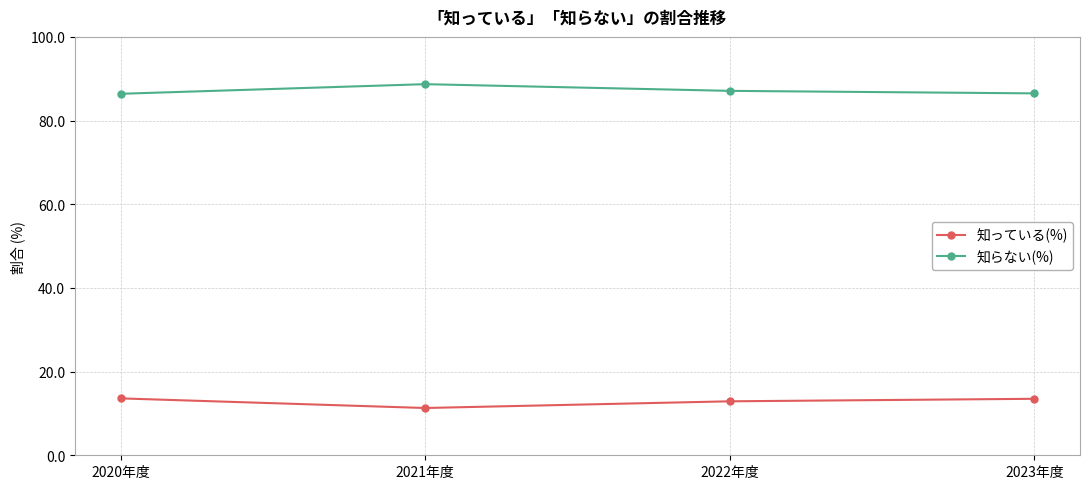

Which label corresponds to the largest value in the chart?

2021年度